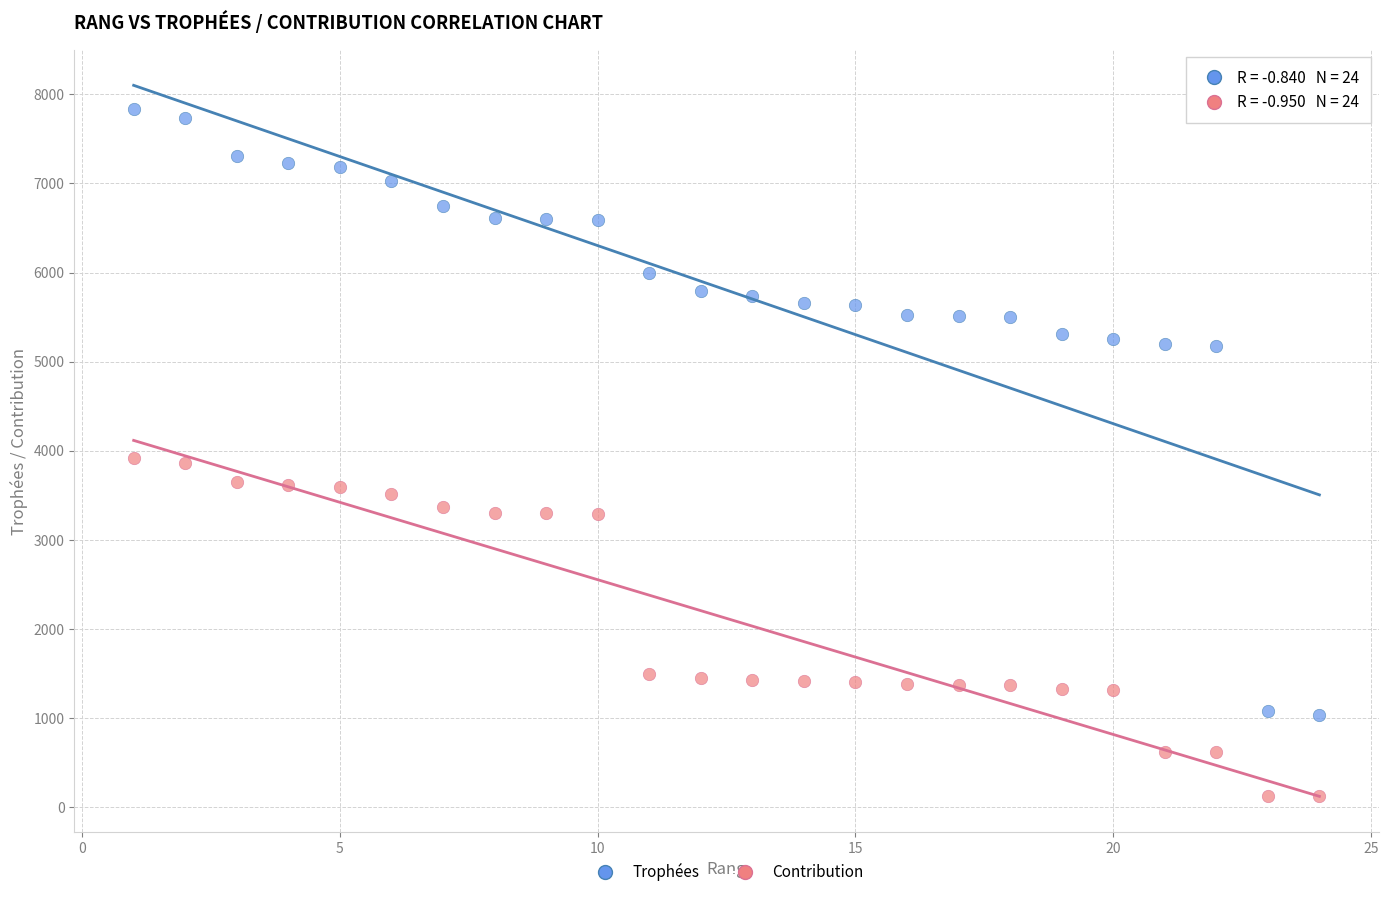

Which series has the widest spread of Y values?

Trophées